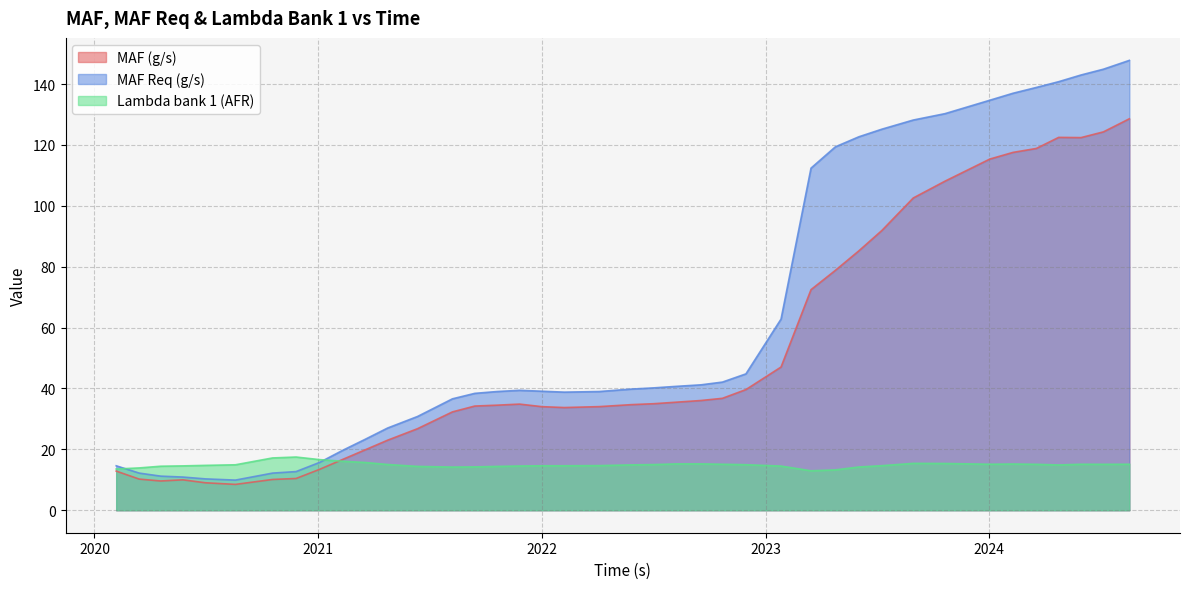

What is the value of the MAF Req (g/s) point at the 20th from the left?

39.0